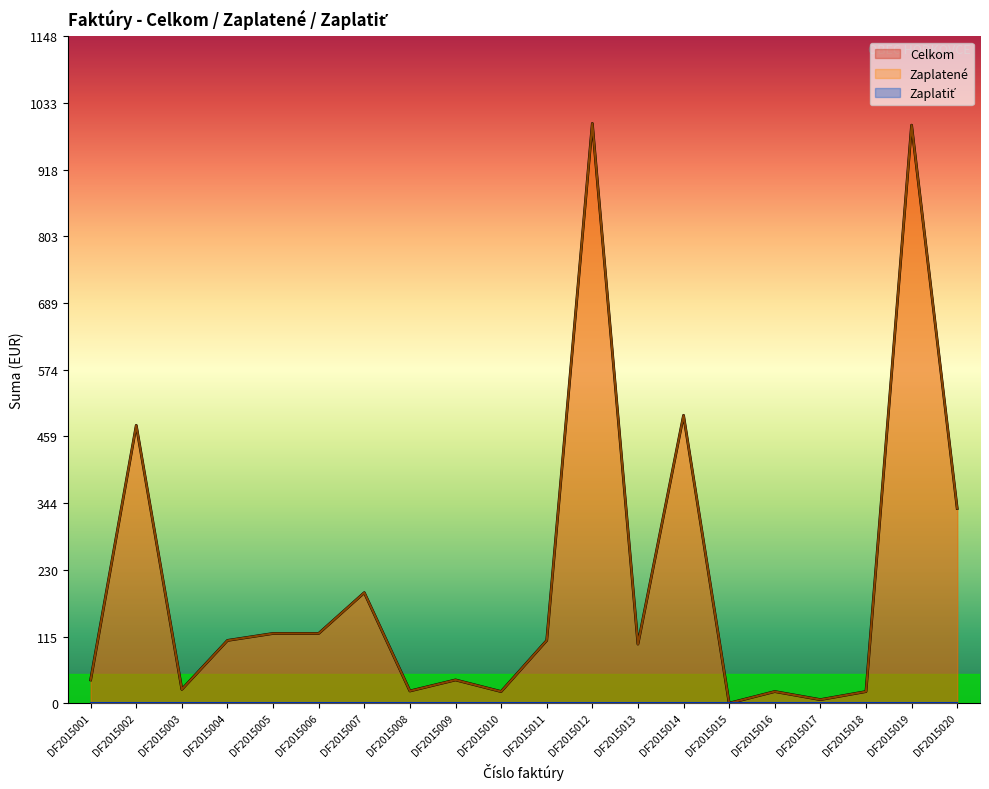

How many data points in Zaplatené are less than 108?

10